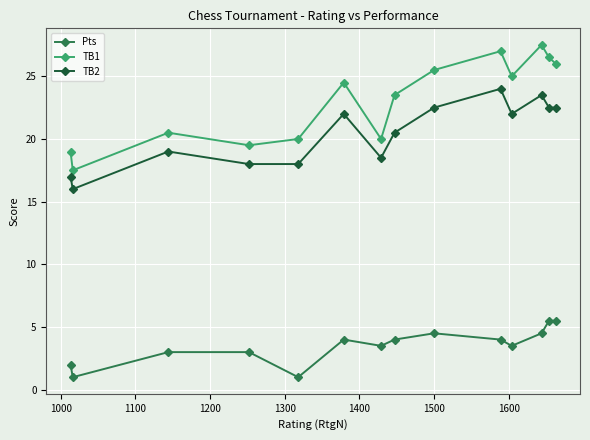

What is the minimum value shown in the chart?

1.0